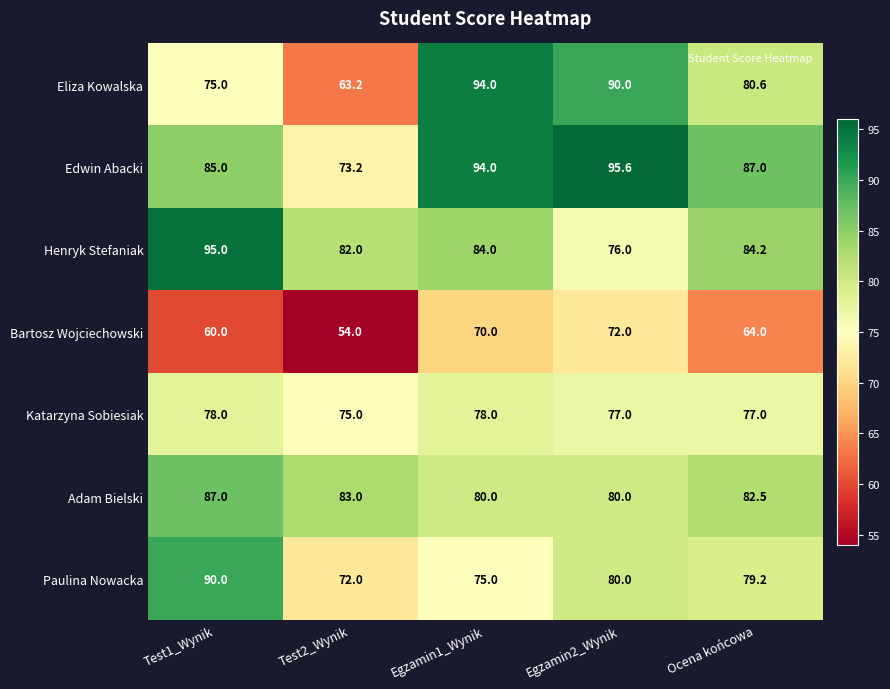

The Adam Bielski series shows 32.8 at Egzamin1_Wynik. True or false?

False